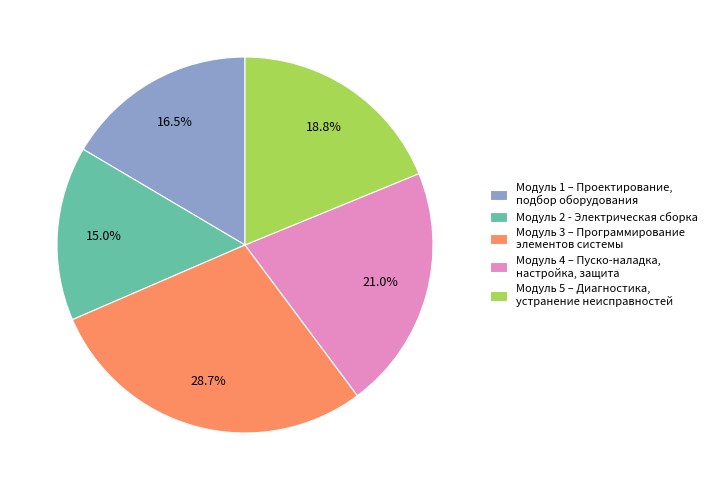

To the nearest percent, what is the average slice percentage?

20%